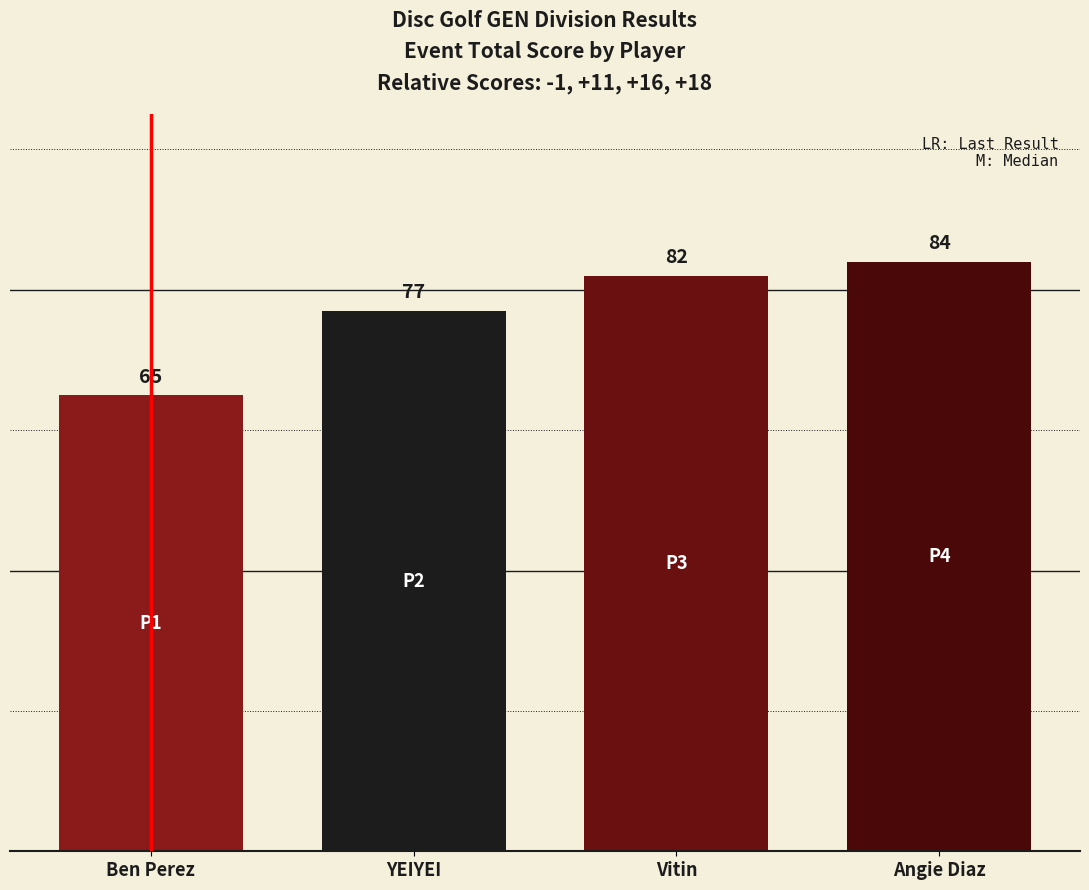

Count the values in the range 77 to 84.

3